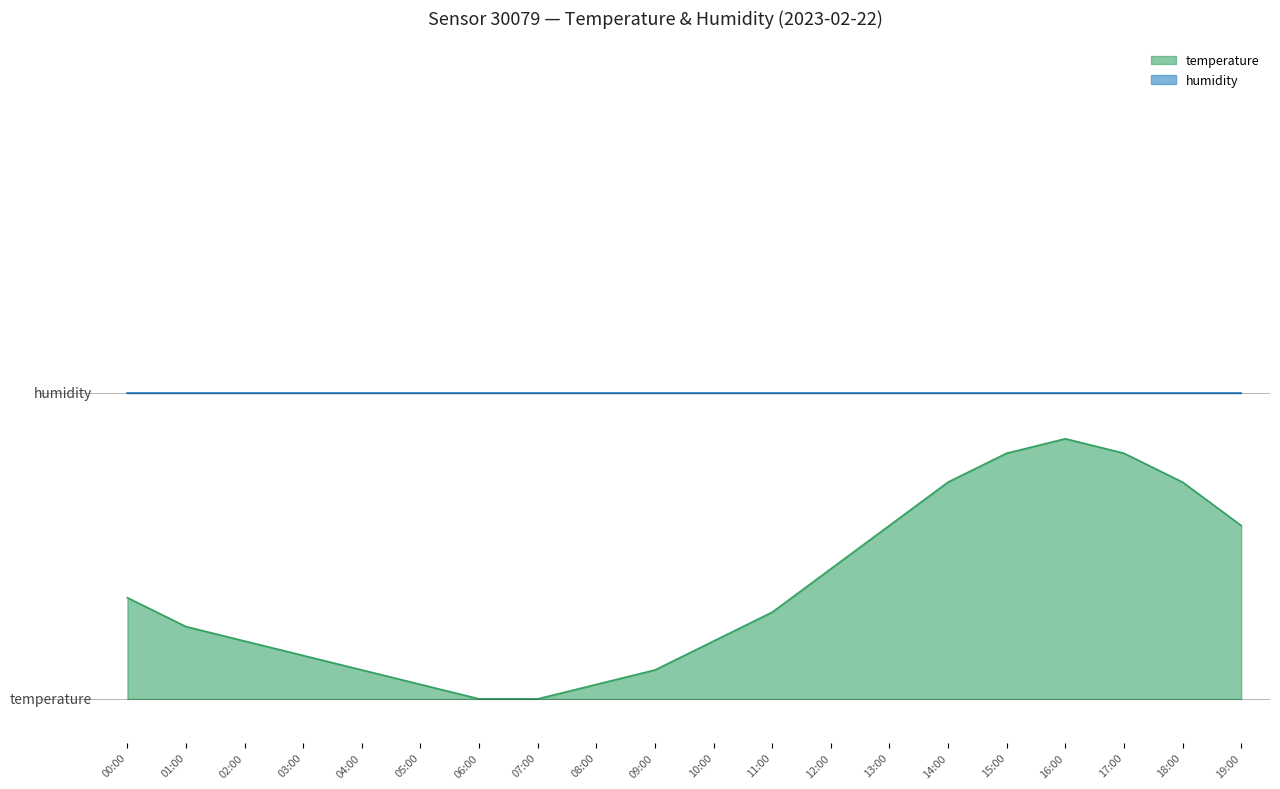

At which category does the data reach its first local peak?

16:00